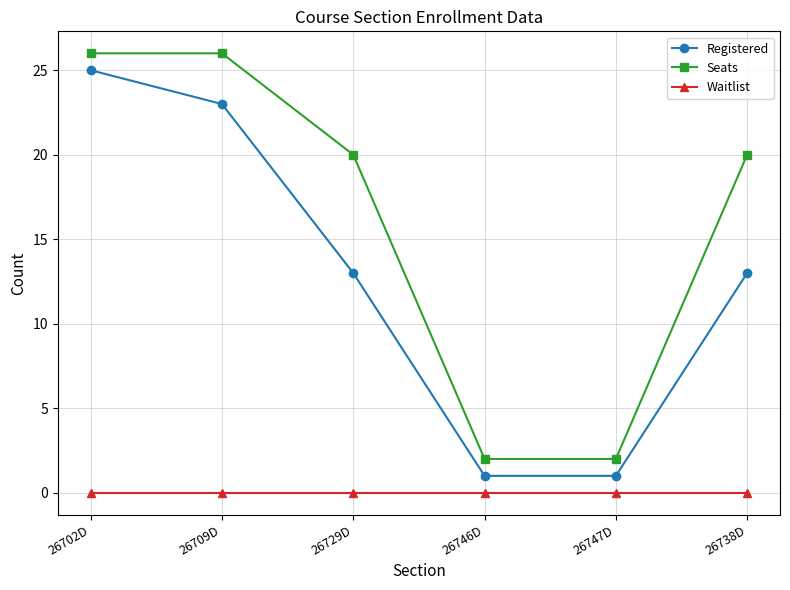

What is the average value of the Seats series?

16